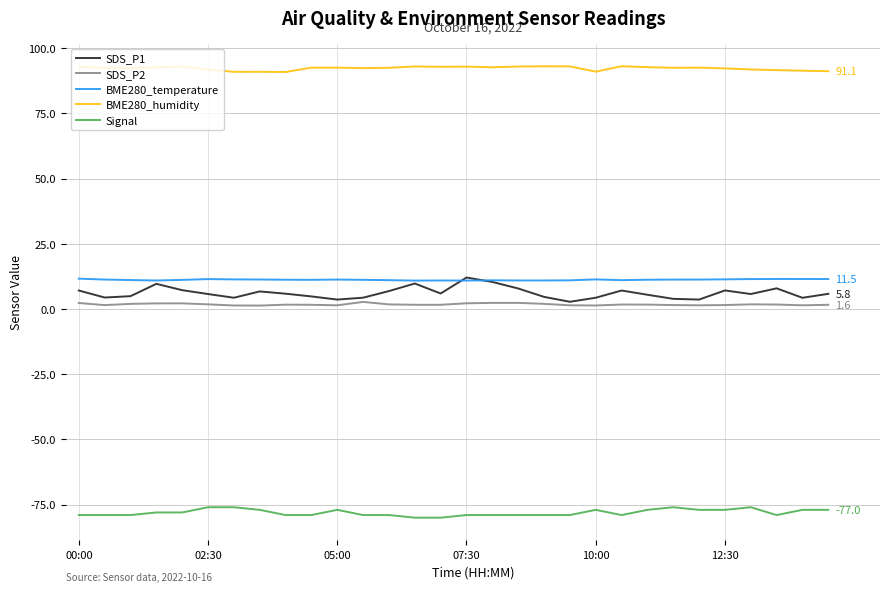

Which series has the largest total across all categories?

BME280_humidity